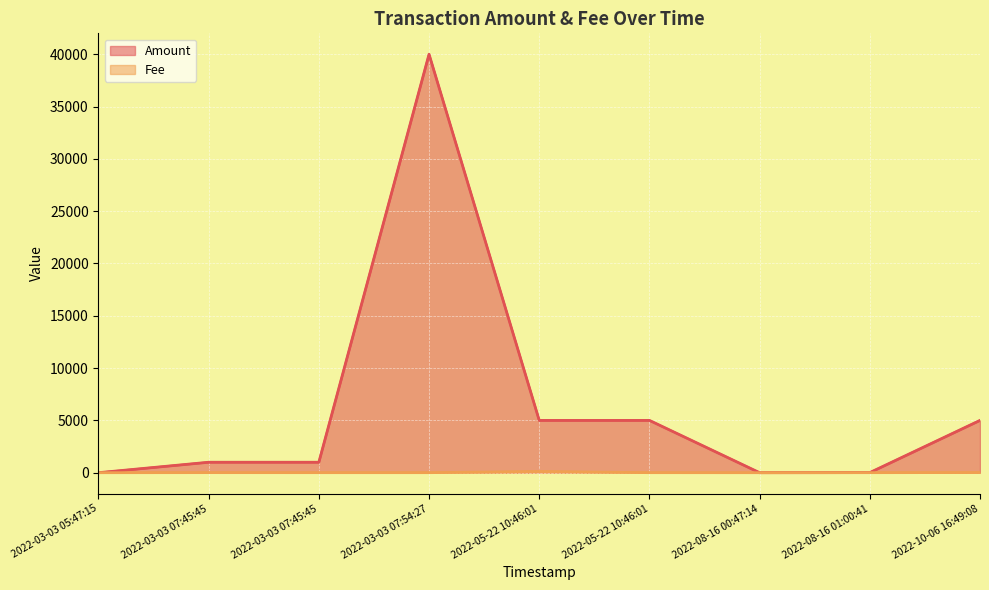

What is the value of the Amount point at the 8th from the left?

10.0